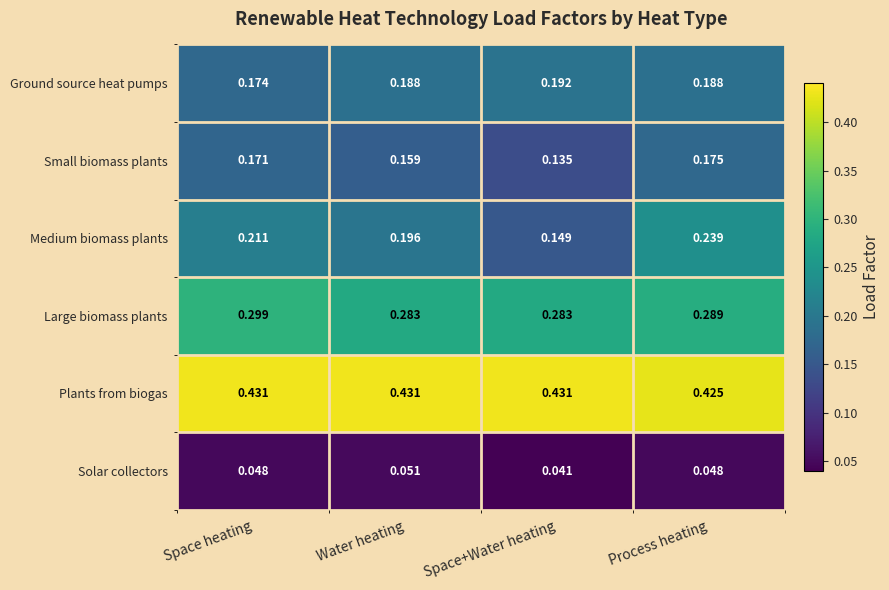

Rank the series by their maximum value, from lowest to highest.

Solar collectors, Small biomass plants, Ground source heat pumps, Medium biomass plants, Large biomass plants, Plants from biogas